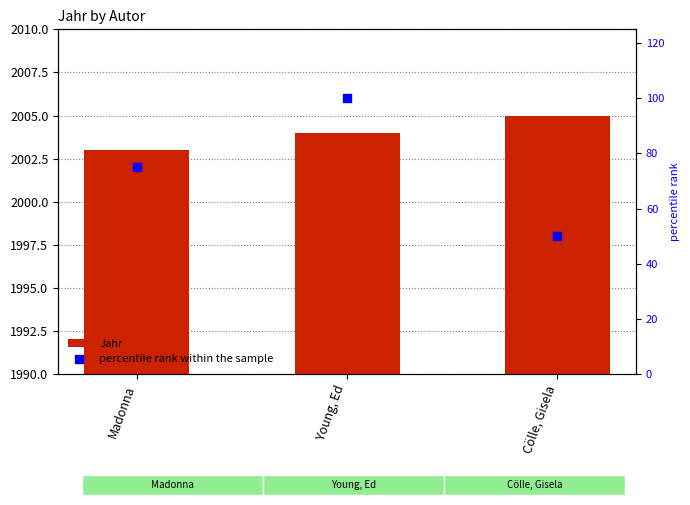

Which series reaches the minimum Y coordinate?

percentile rank within the sample